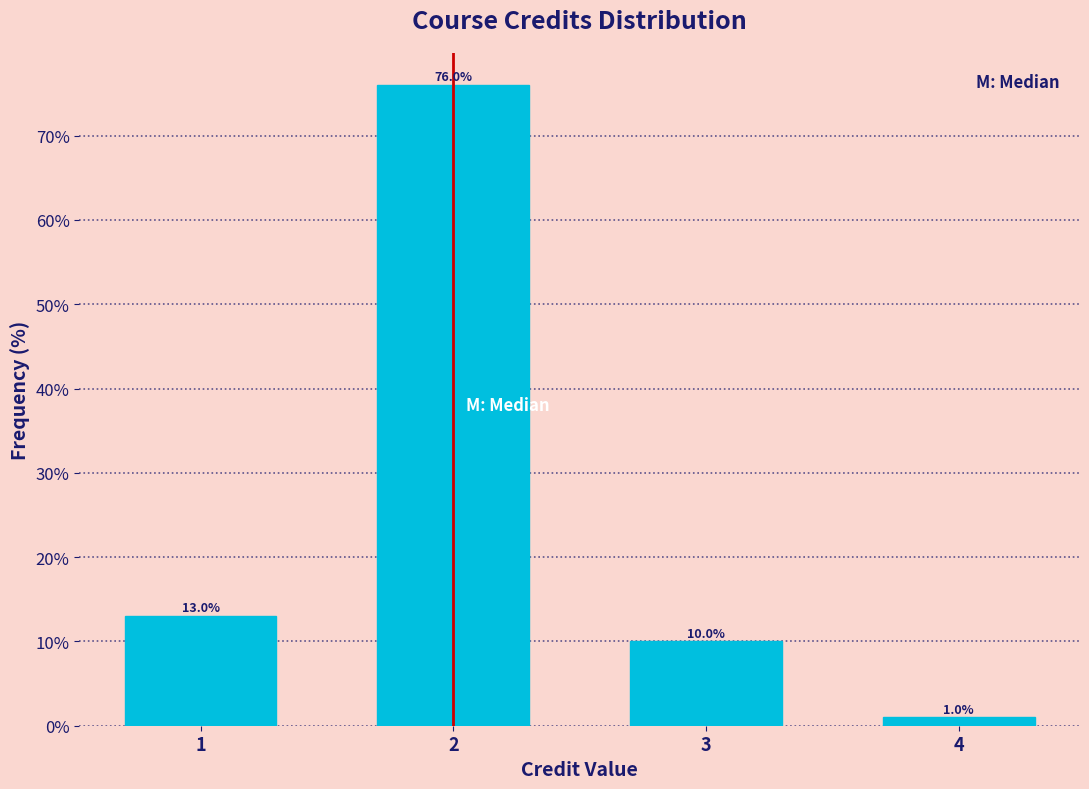

Reading right to left, extract all data points from this chart.

4=1	3=10	2=76	1=13